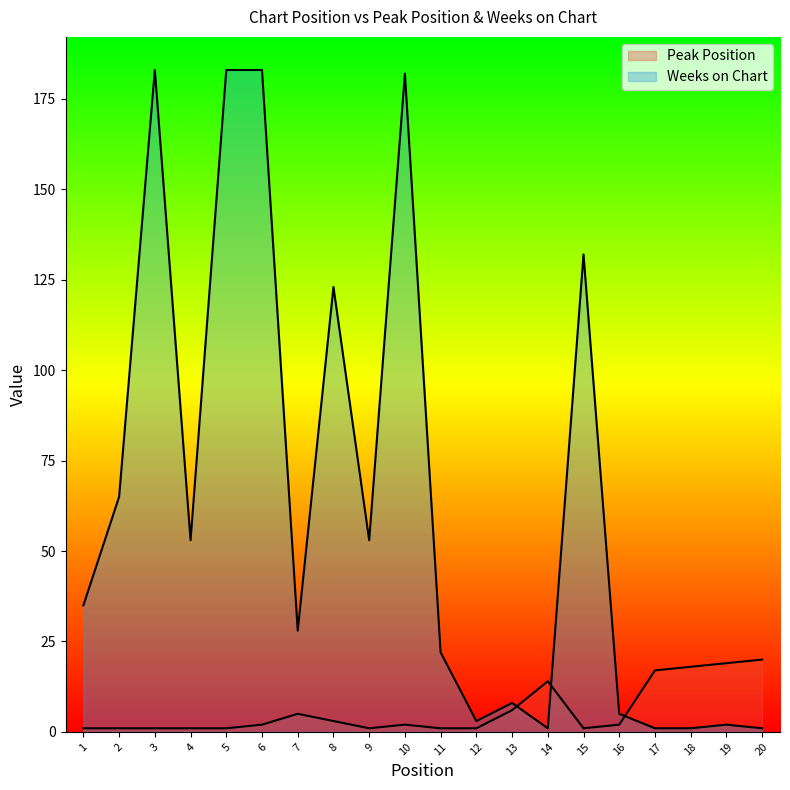

Read the Weeks on Chart value at 4, to the nearest 5.

55